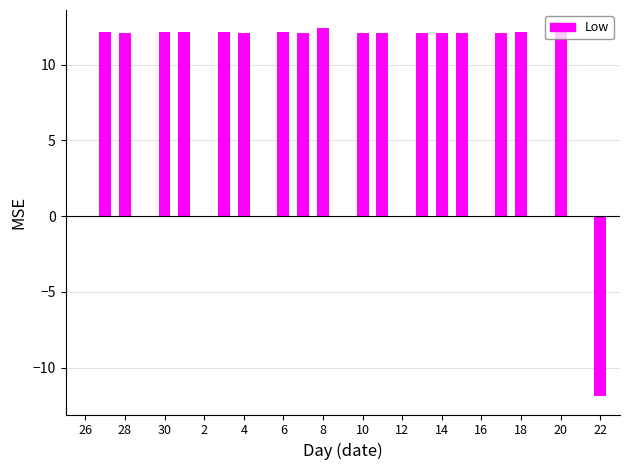

What is the maximum value shown in the chart?

12.4